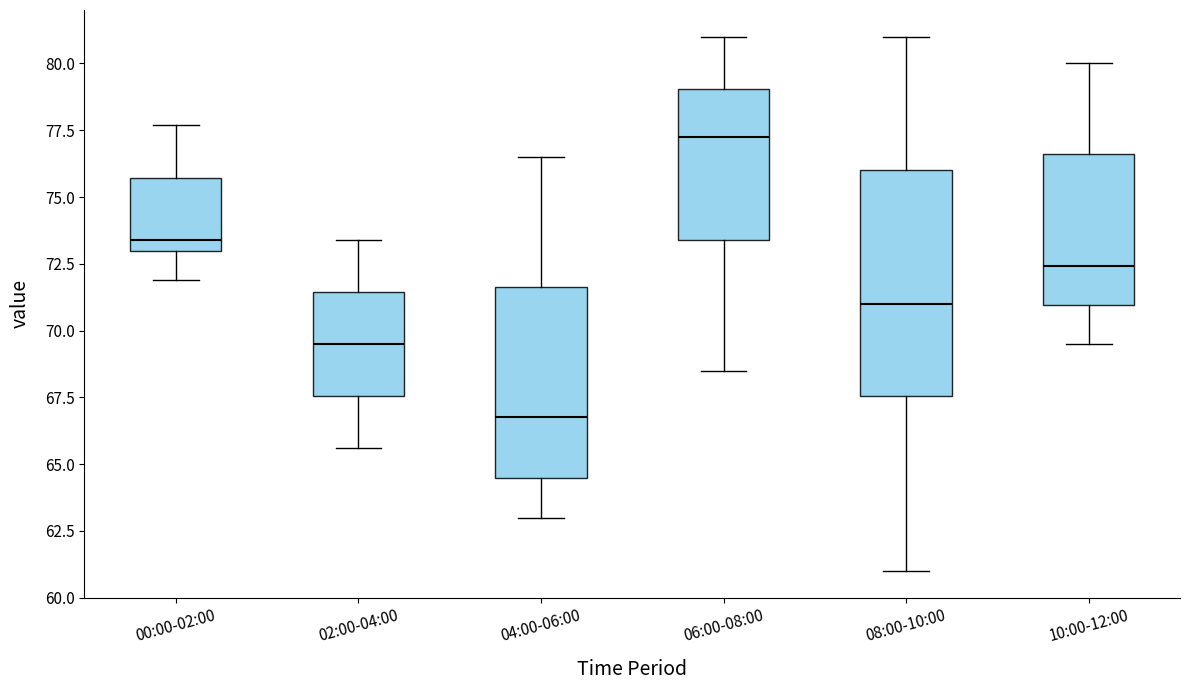

Reading left to right, read every box against the y-axis: the position of its median line, the range the box covers, and the ends of its whiskers. The values are not printed on the chart, so give them approximately, as read against the axis.

00:00-02:00: median 73.5, box 73.0 to 75.5, whiskers 72.0 to 77.5
02:00-04:00: median 69.5, box 67.5 to 71.5, whiskers 65.5 to 73.5
04:00-06:00: median 67.0, box 64.5 to 71.5, whiskers 63.0 to 76.5
06:00-08:00: median 77.5, box 73.5 to 79.0, whiskers 68.5 to 81.0
08:00-10:00: median 71.0, box 67.5 to 76.0, whiskers 61.0 to 81.0
10:00-12:00: median 72.5, box 71.0 to 76.5, whiskers 69.5 to 80.0